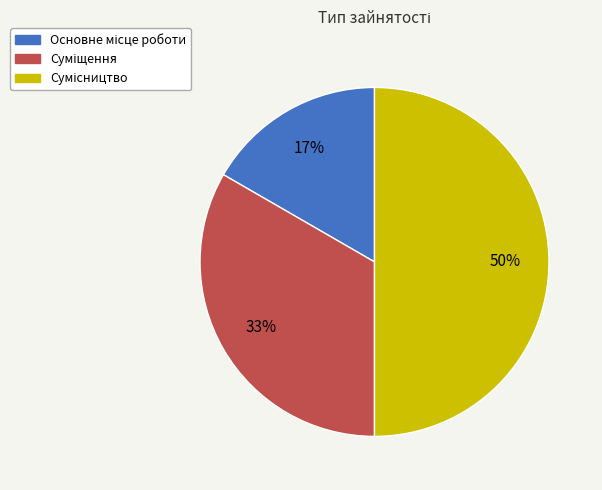

Count the number of slices in the pie.

3